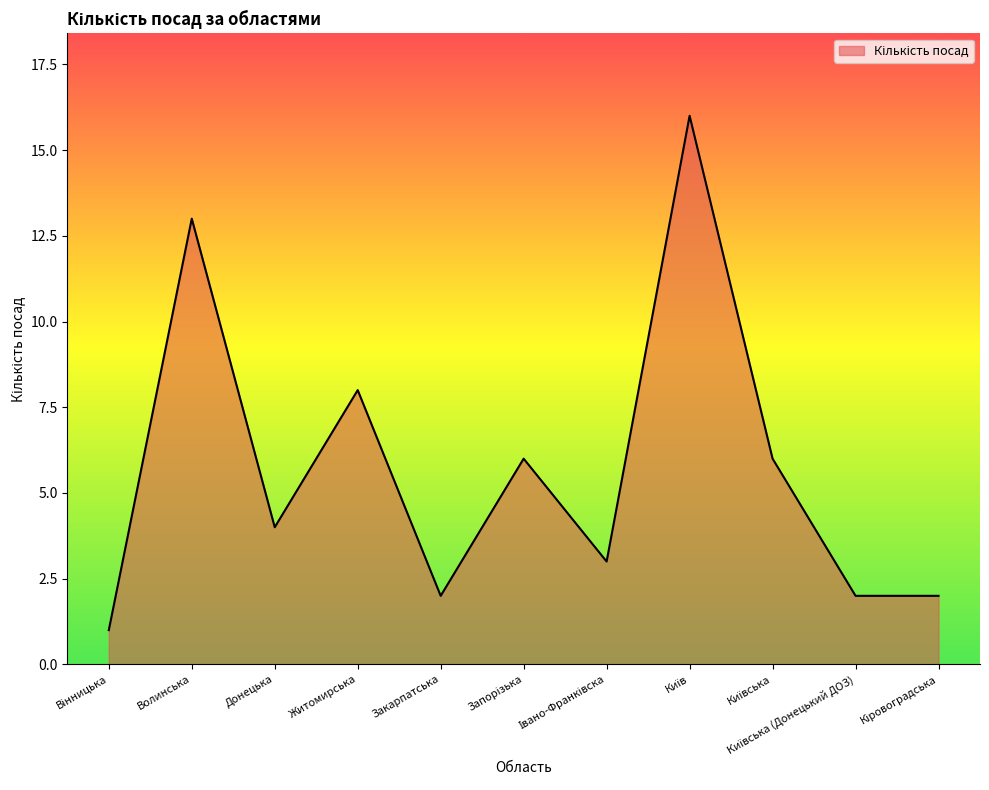

What is the sum of all values?

63